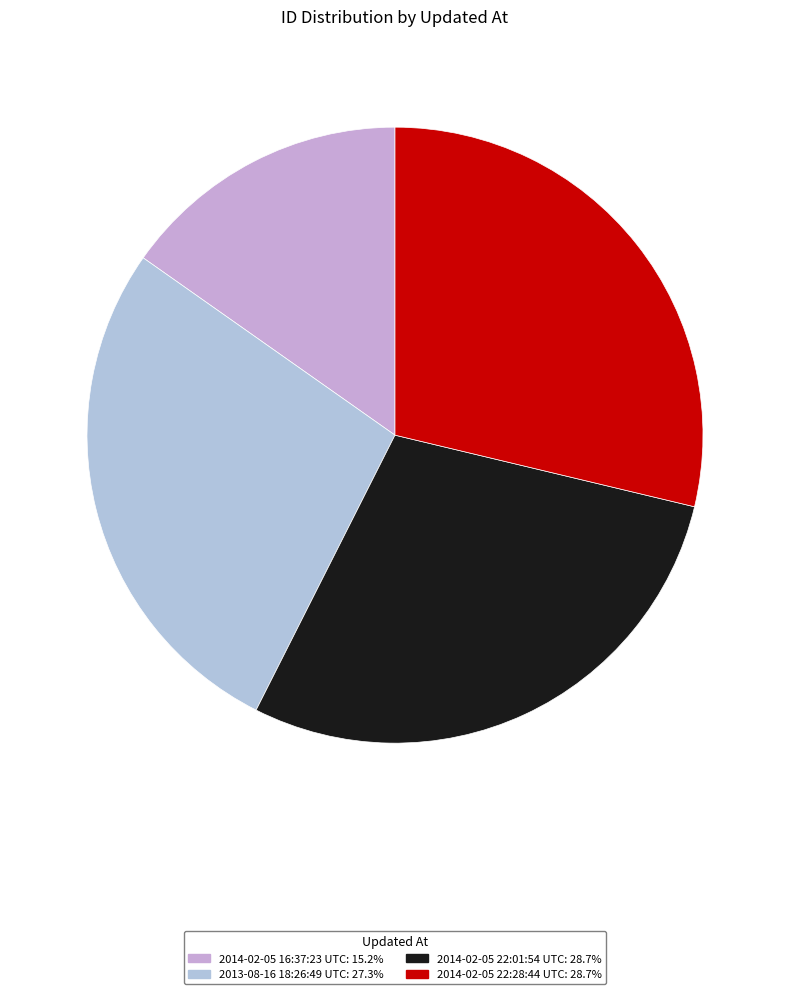

Count the number of slices in the pie.

4